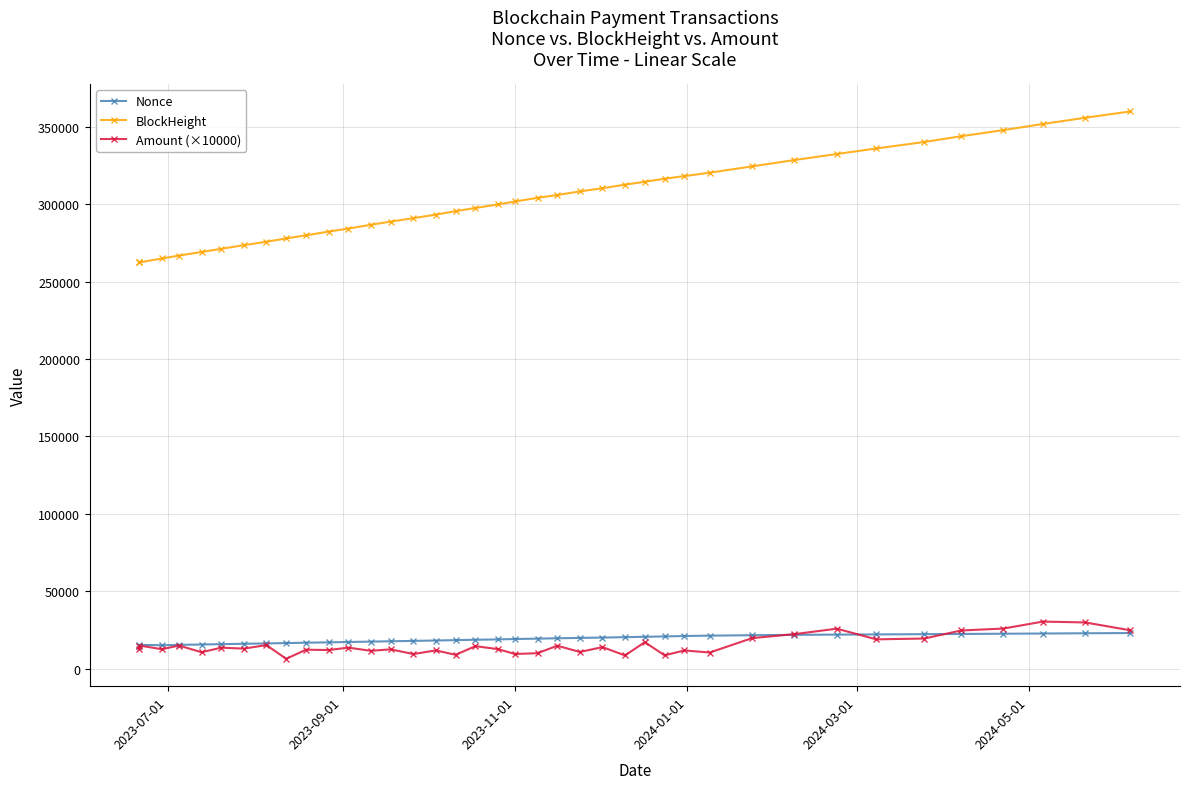

What is the difference between the second highest and minimum values in the Amount (×10000) series?

23503.8